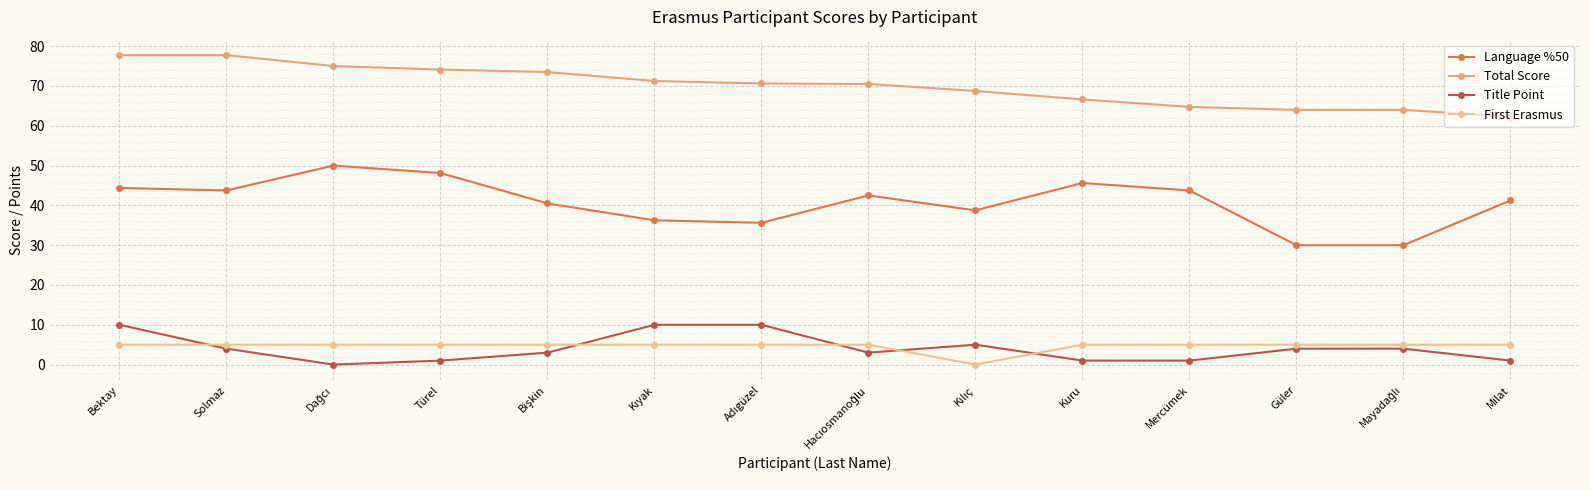

Does the chart display data point markers on the line(s)?

Yes